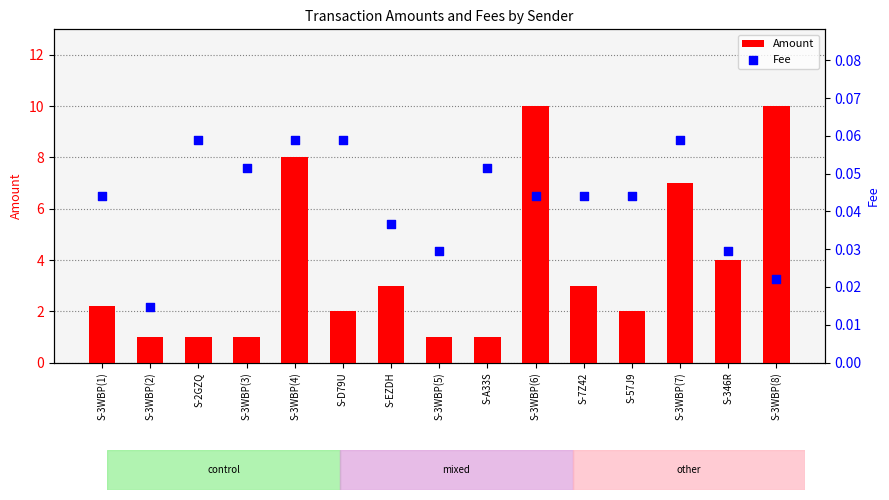

What is the total value across all series at S-3WBP(1)?

2.3